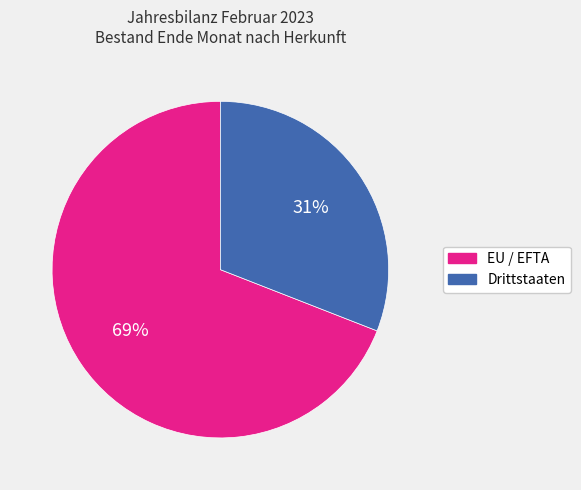

Which category accounts for the majority?

EU / EFTA